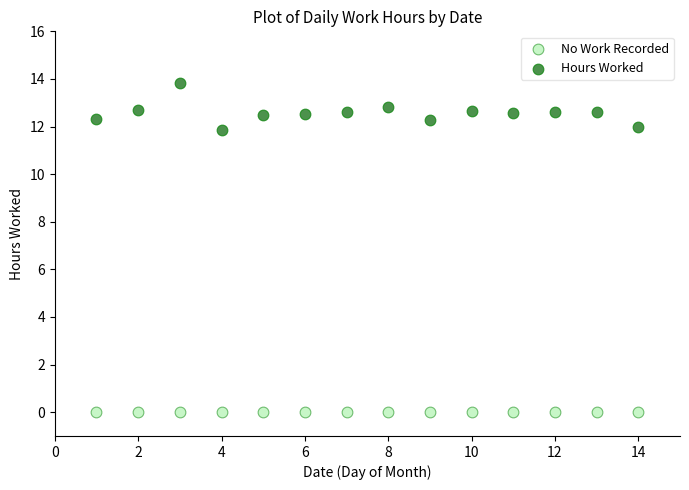

Which series contains the highest Y value?

Hours Worked